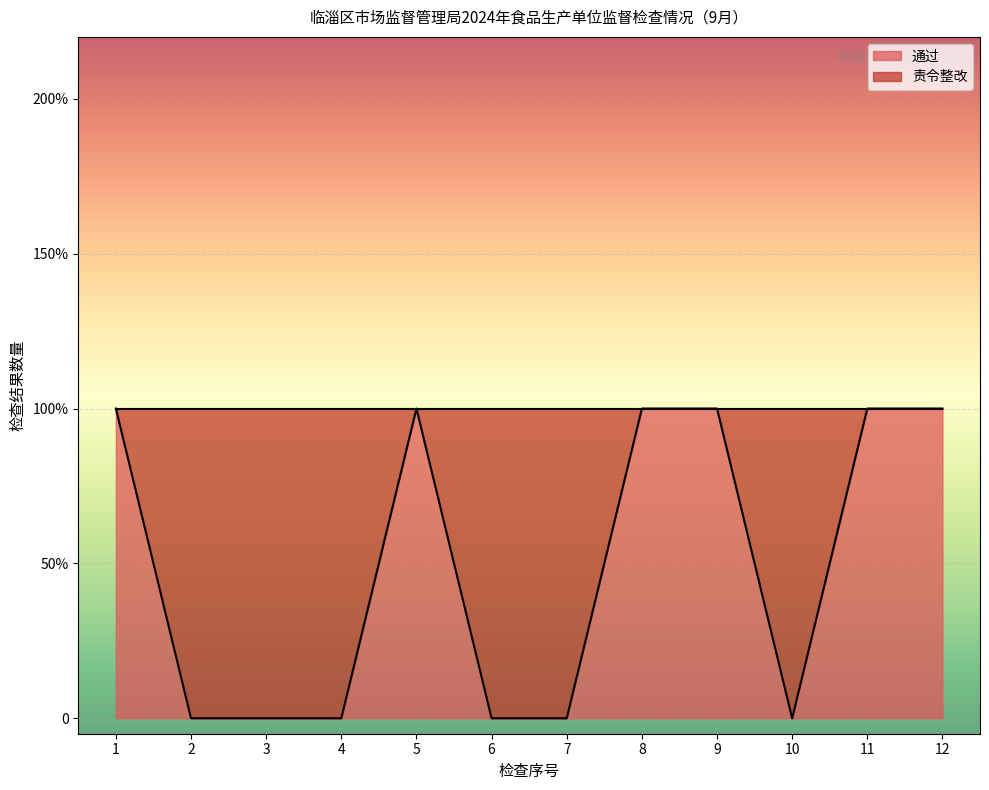

Which has a higher value, 1 or 9?

1